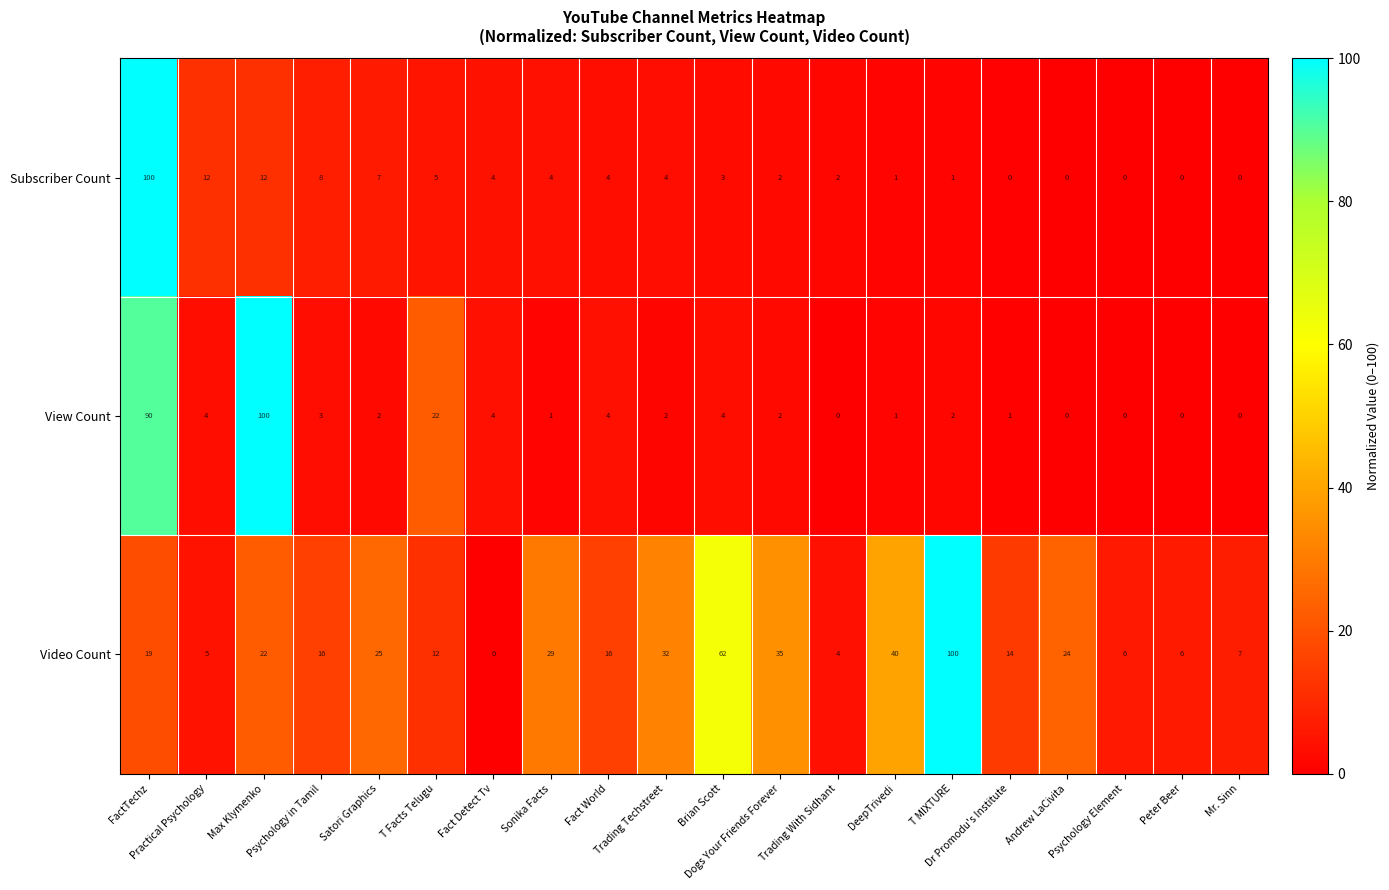

At how many categories does at least one series exceed 46?

4